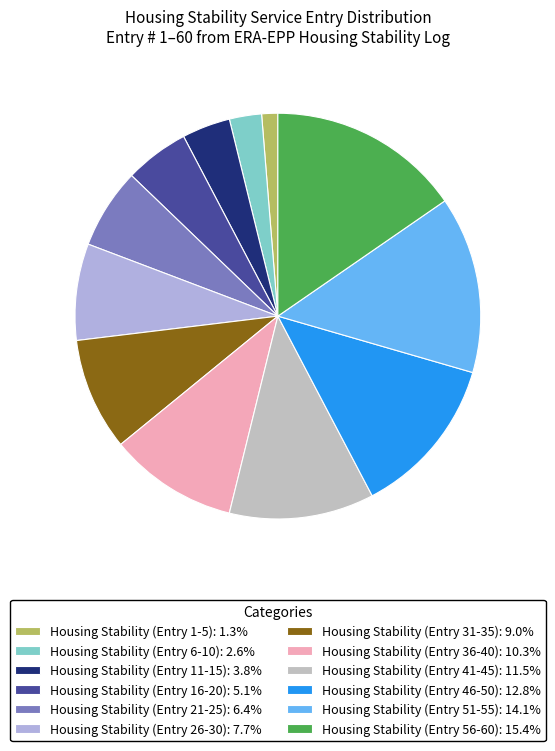

To the nearest percent, what is the average slice percentage?

8%